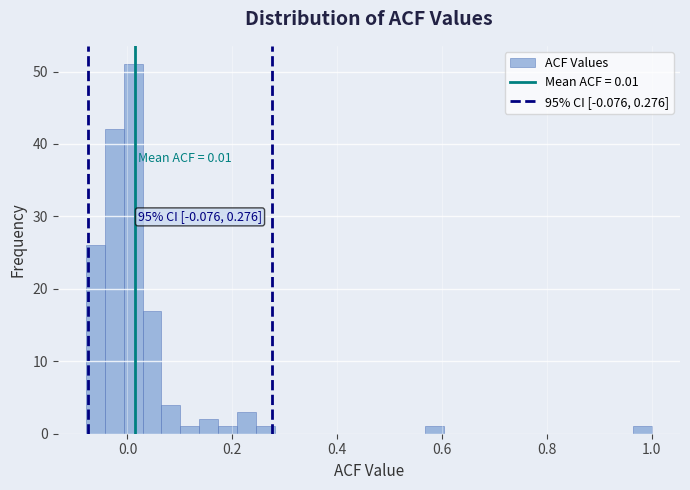

Read against the x-axis, roughly where is the centre of the tallest bar?

0.02